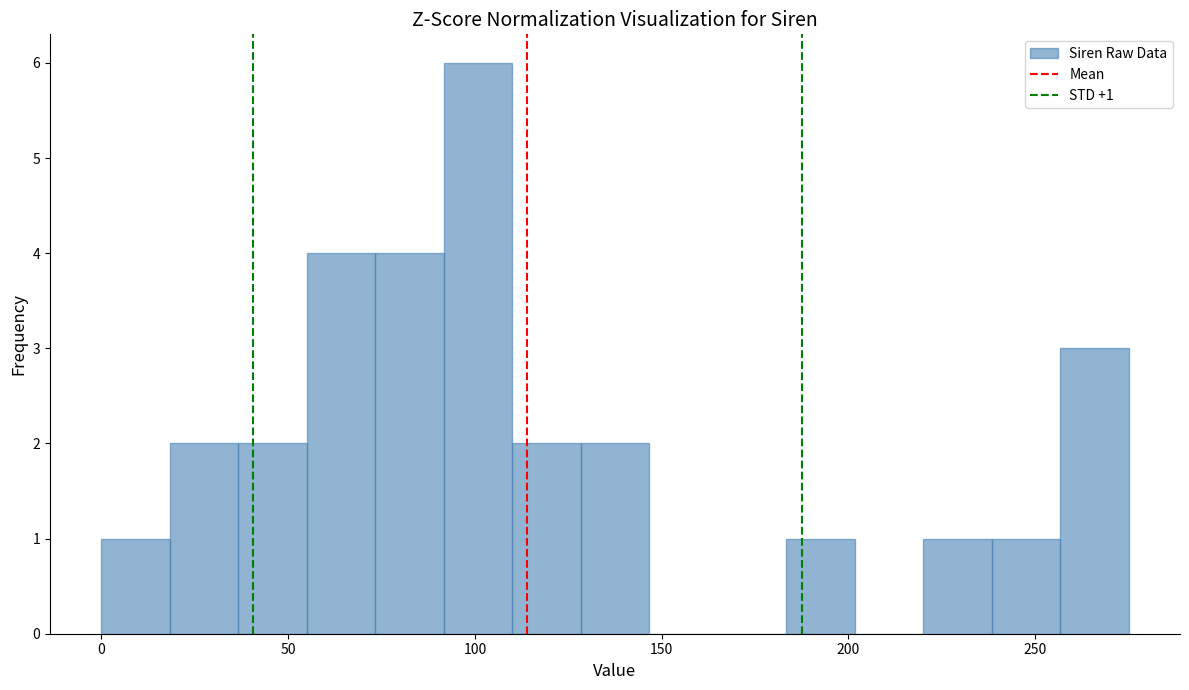

Read against the x-axis, roughly where is the centre of the tallest bar?

100